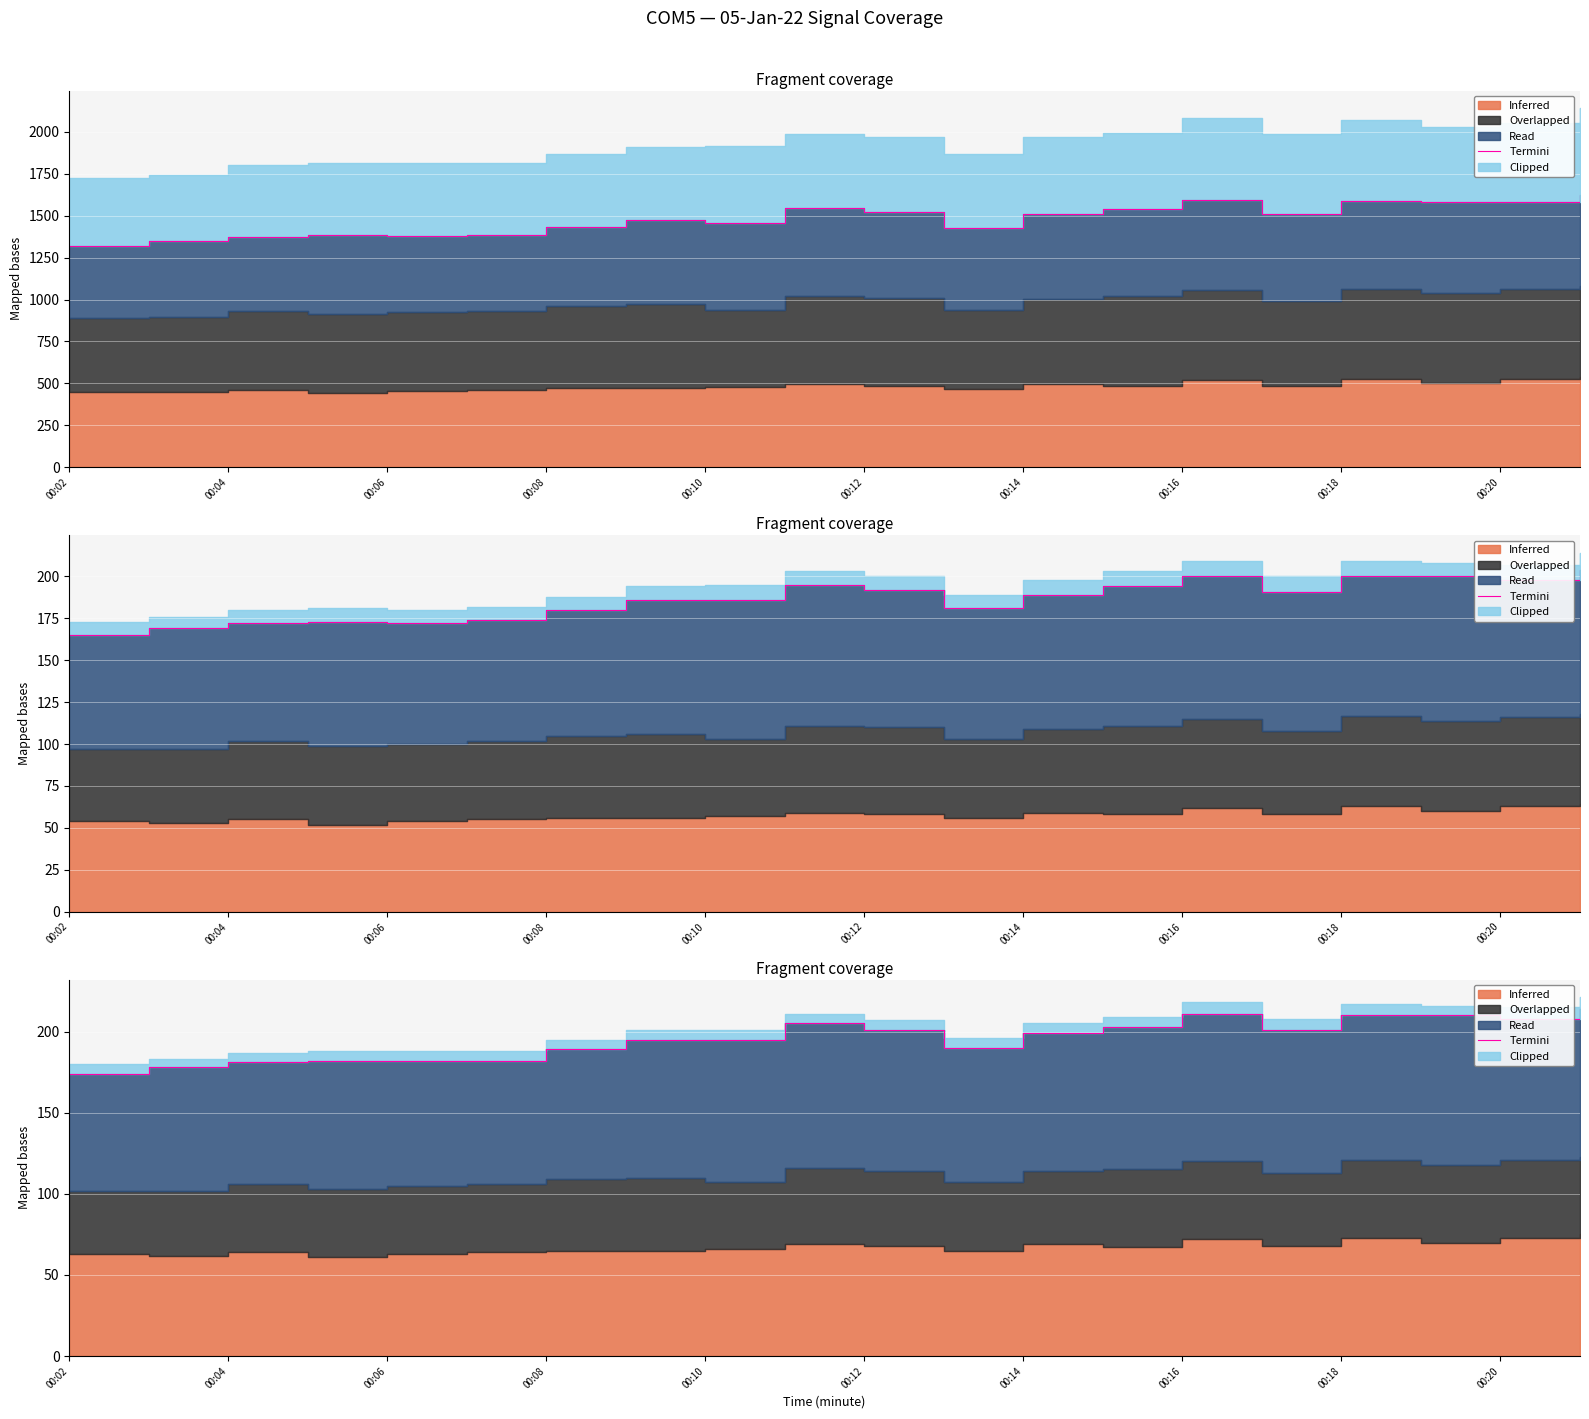

Which has a higher value, 00:18 or 00:20?

00:18